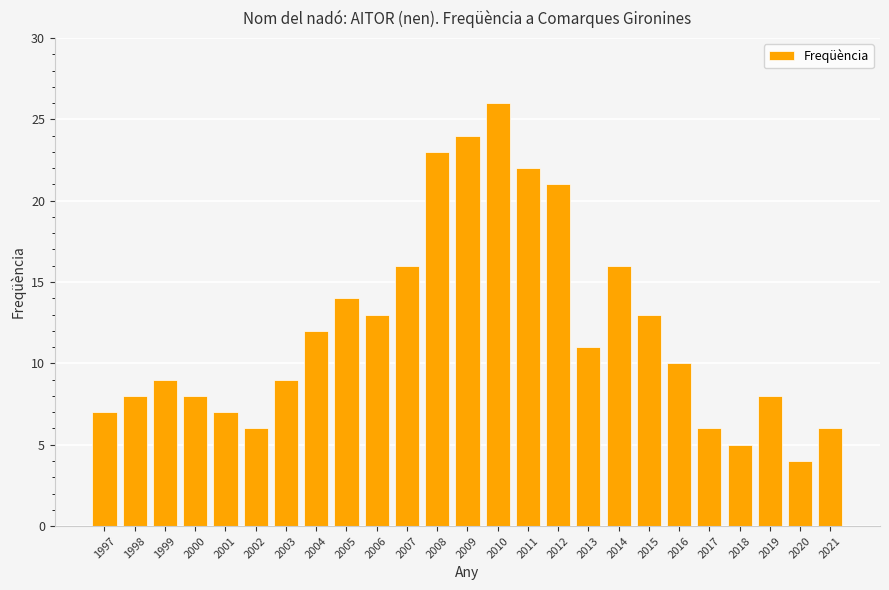

What is the sum of all values?

304